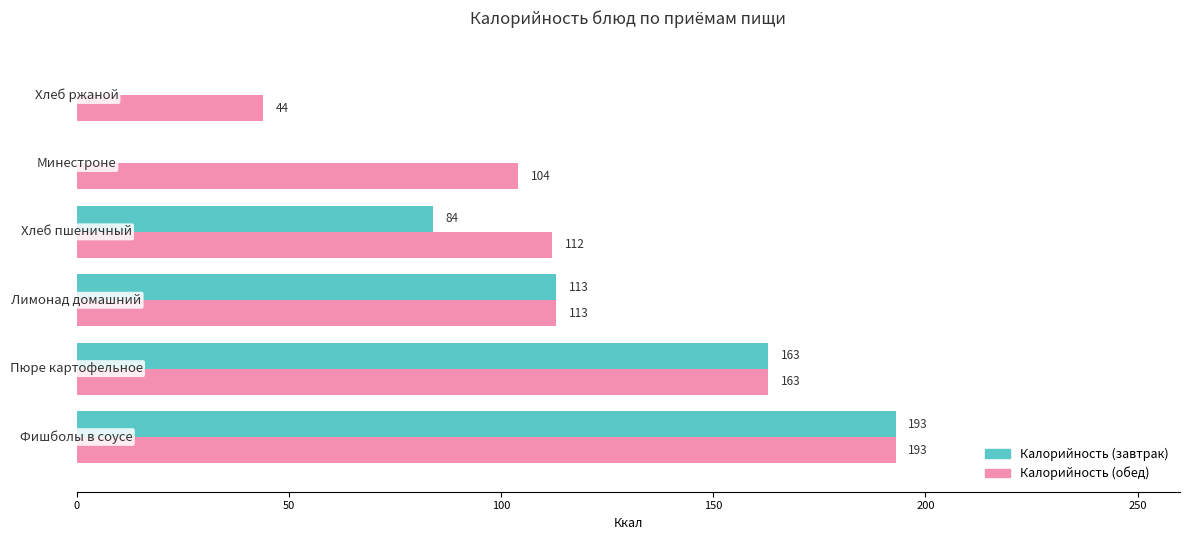

What is the greatest value displayed?

193